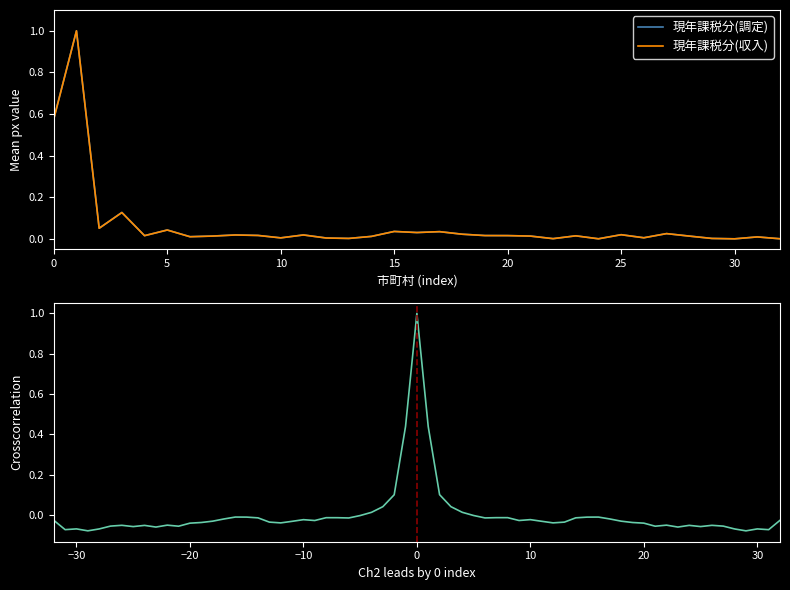

The value of 現年課税分(調定) at 0 is 0.8. True or false?

False